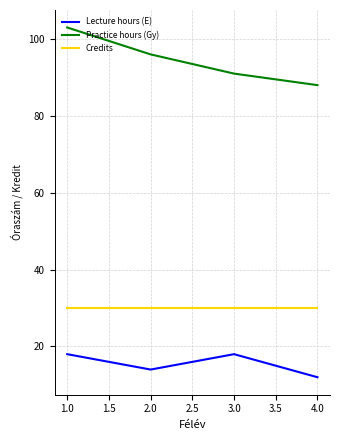

What is the total value across all series at 3.0?

139